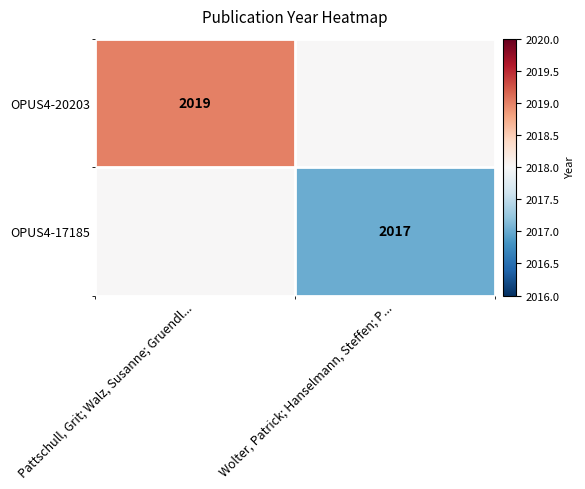

Is it true that OPUS4-20203 equals 2019 at Pattschull, Grit; Walz, Susanne; Gruendl...?

True